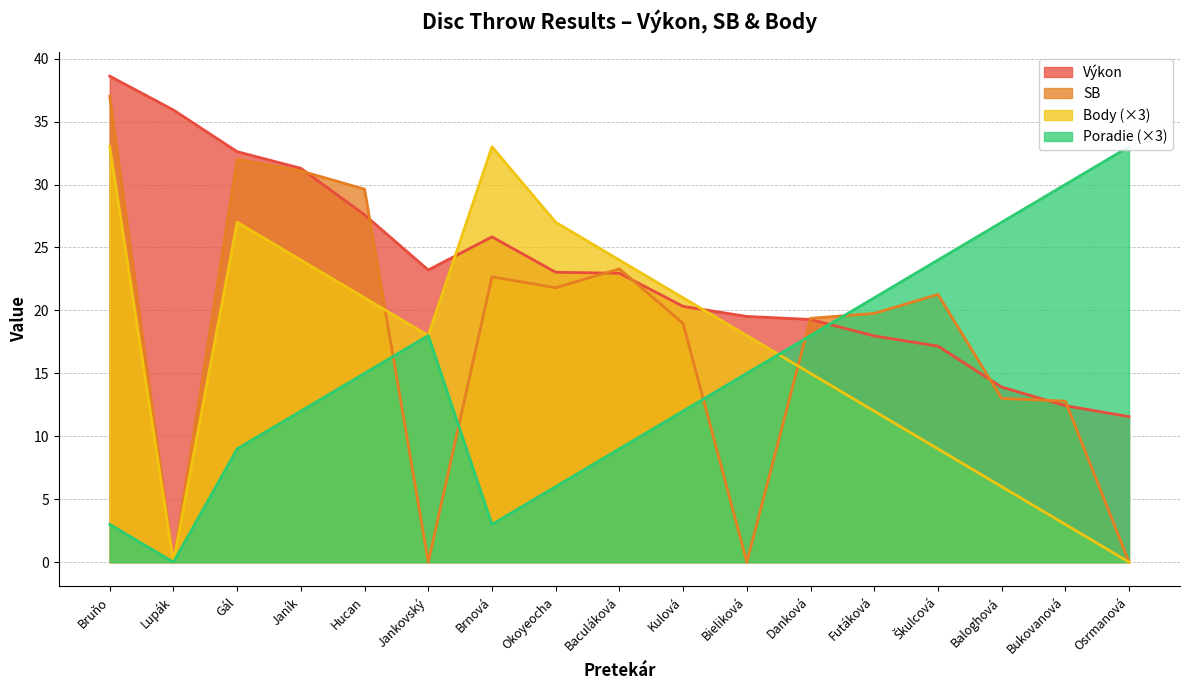

Reading right to left, extract all data points from this chart.

Výkon: Osrmanová=11.6	Bukovanová=12.4	Baloghová=13.9	Škulcová=17.2	Futáková=18.0	Danková=19.3	Bieliková=19.5	Kulová=20.3	Baculáková=22.9	Okoyeocha=23.0	Brnová=25.8	Jankovský=23.2	Hucan=27.6	Janík=31.3	Gál=32.6	Lupák=35.9	Bruňo=38.6
SB: Osrmanová=0.0	Bukovanová=12.8	Baloghová=13.0	Škulcová=21.3	Futáková=19.8	Danková=19.4	Bieliková=0.0	Kulová=19.0	Baculáková=23.3	Okoyeocha=21.8	Brnová=22.7	Jankovský=0.0	Hucan=29.6	Janík=31.1	Gál=32.0	Lupák=0.0	Bruňo=37.0
Body: Osrmanová=0.0	Bukovanová=3.0	Baloghová=6.0	Škulcová=9.0	Futáková=12.0	Danková=15.0	Bieliková=18.0	Kulová=21.0	Baculáková=24.0	Okoyeocha=27.0	Brnová=33.0	Jankovský=18.0	Hucan=21.0	Janík=24.0	Gál=27.0	Lupák=0.0	Bruňo=33.0
Poradie: Osrmanová=33.0	Bukovanová=30.0	Baloghová=27.0	Škulcová=24.0	Futáková=21.0	Danková=18.0	Bieliková=15.0	Kulová=12.0	Baculáková=9.0	Okoyeocha=6.0	Brnová=3.0	Jankovský=18.0	Hucan=15.0	Janík=12.0	Gál=9.0	Lupák=0.0	Bruňo=3.0